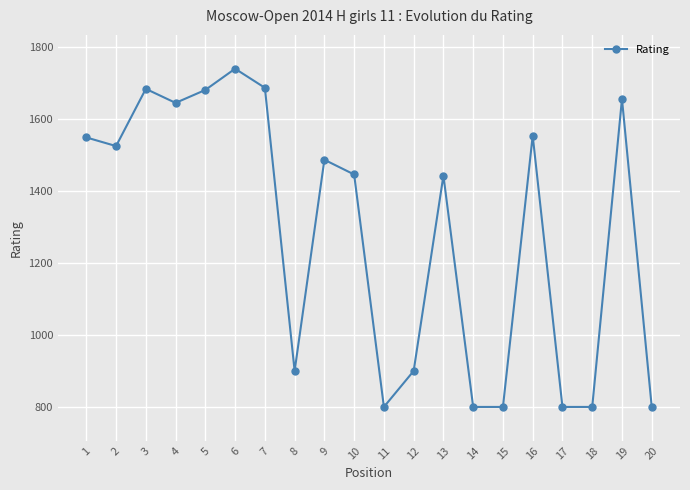

At which category does the data reach its first local valley?

2